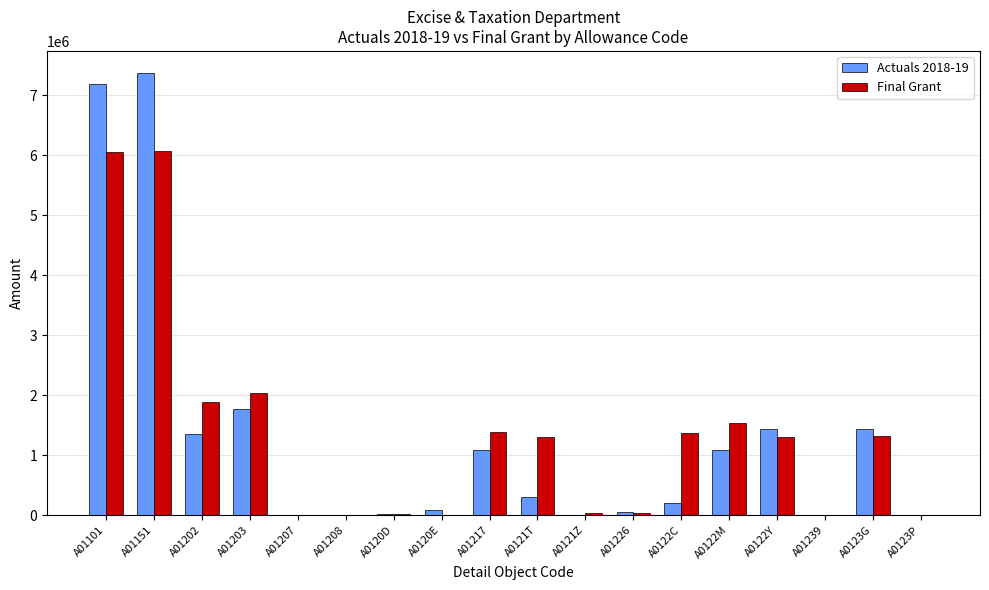

Is the value of Actuals 2018-19 at A01239 greater than the value of Final Grant at A0123G?

No